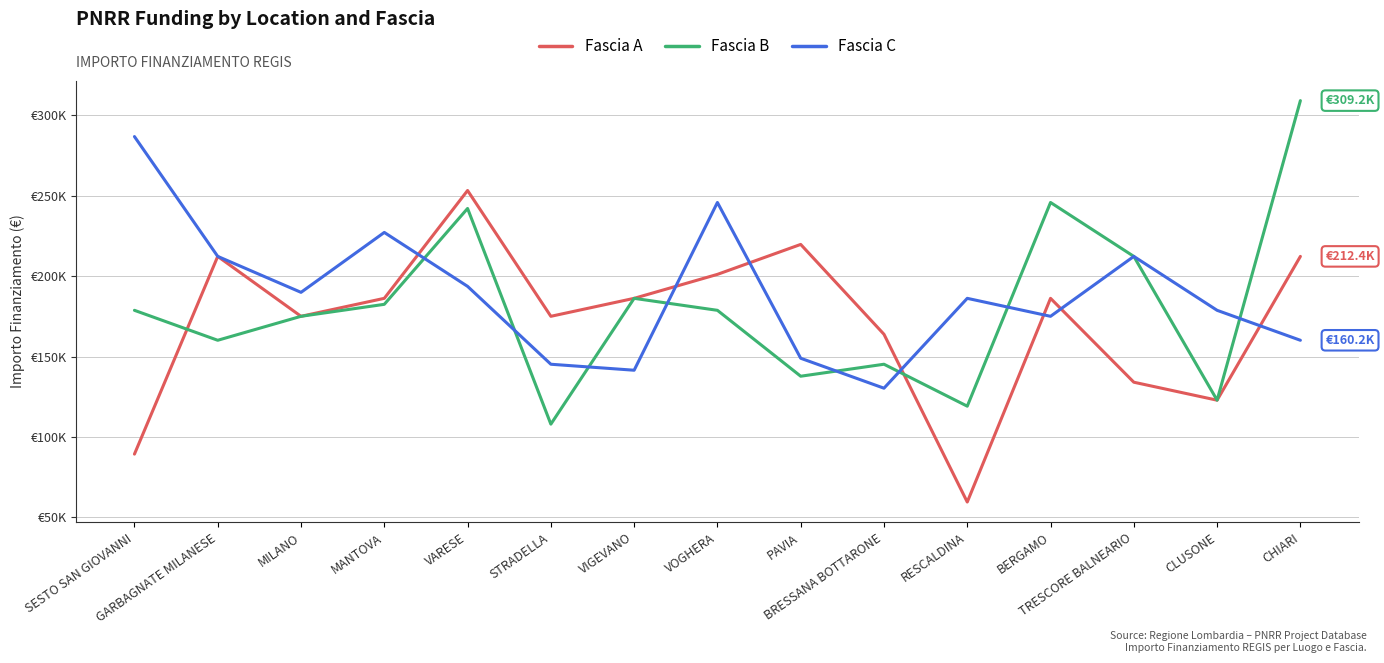

What is the label of the 14th point from the left?

CLUSONE